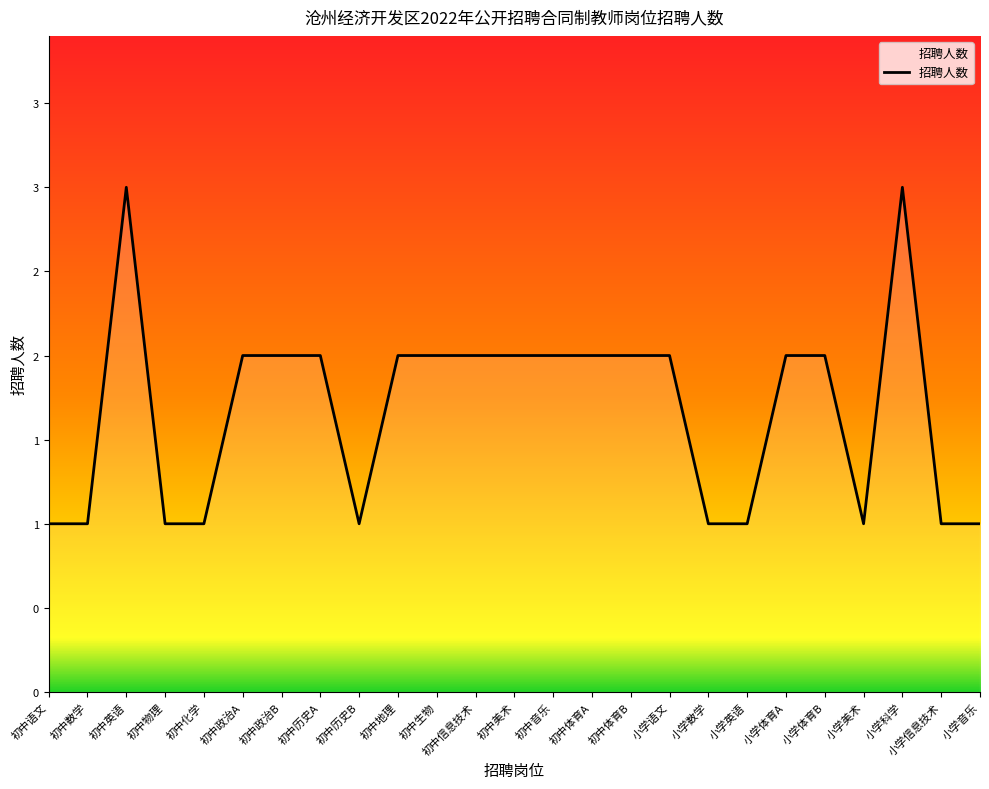

Between 初中政治B and 初中生物, which is larger?

初中政治B